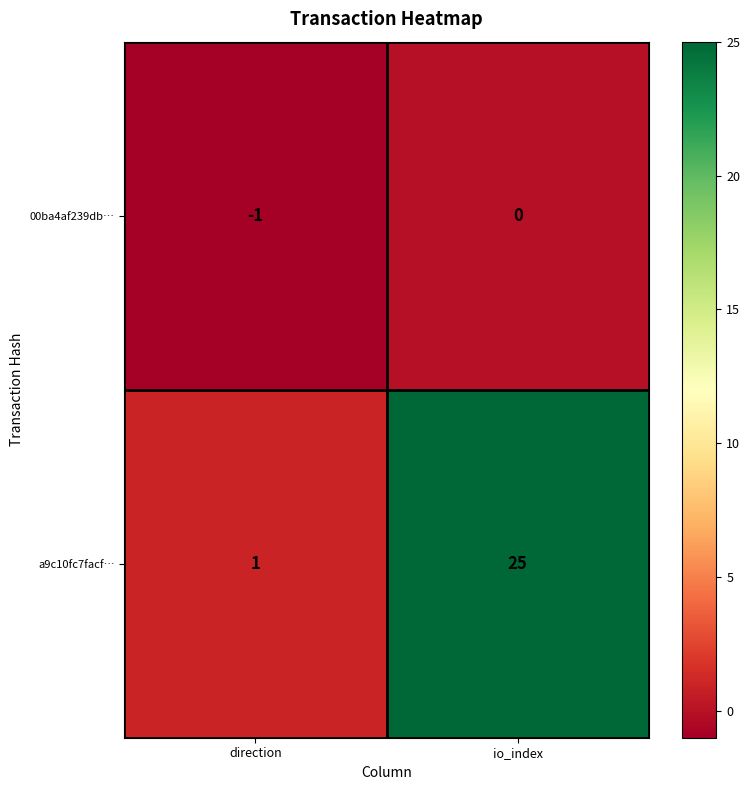

Reading left to right, extract all data points from this chart.

00ba4af239db…: direction=-1	io_index=0
a9c10fc7facf…: direction=1	io_index=25